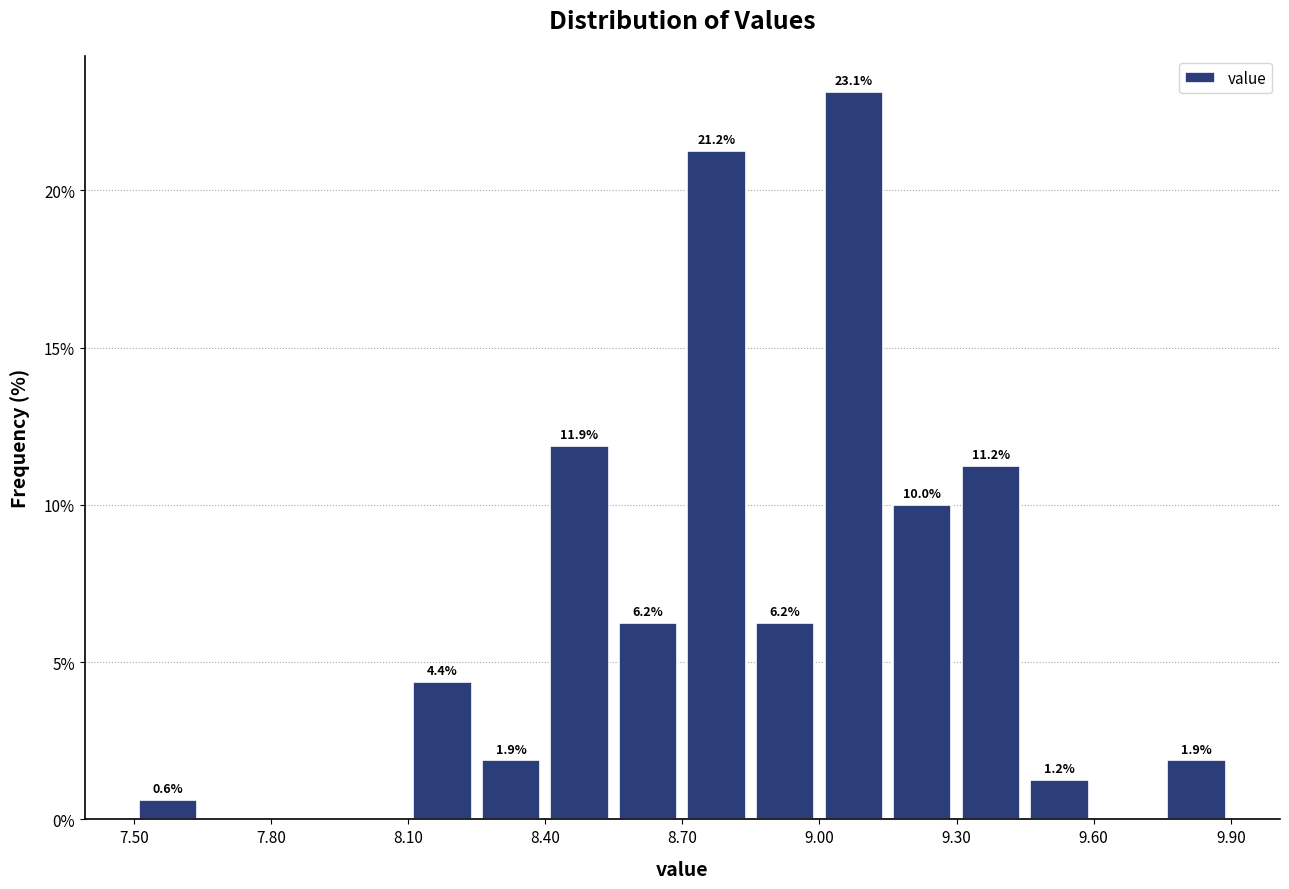

Around what value on the x-axis is the tallest bar? Give the approximate position of its centre, as read against the axis.

9.10